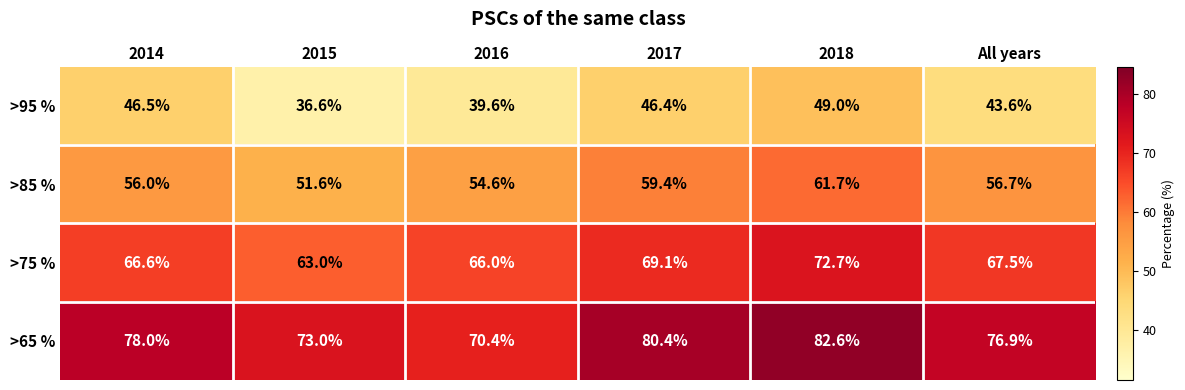

List the series in order of their overall mean, lowest first.

>95 %, >85 %, >75 %, >65 %